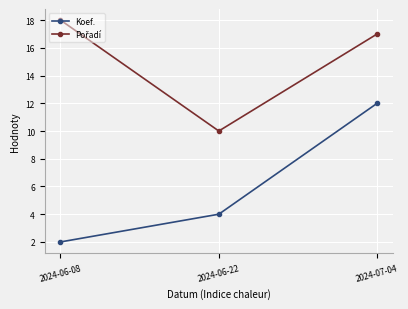

What is the spread (max minus min) of values at 2024-07-04?

5